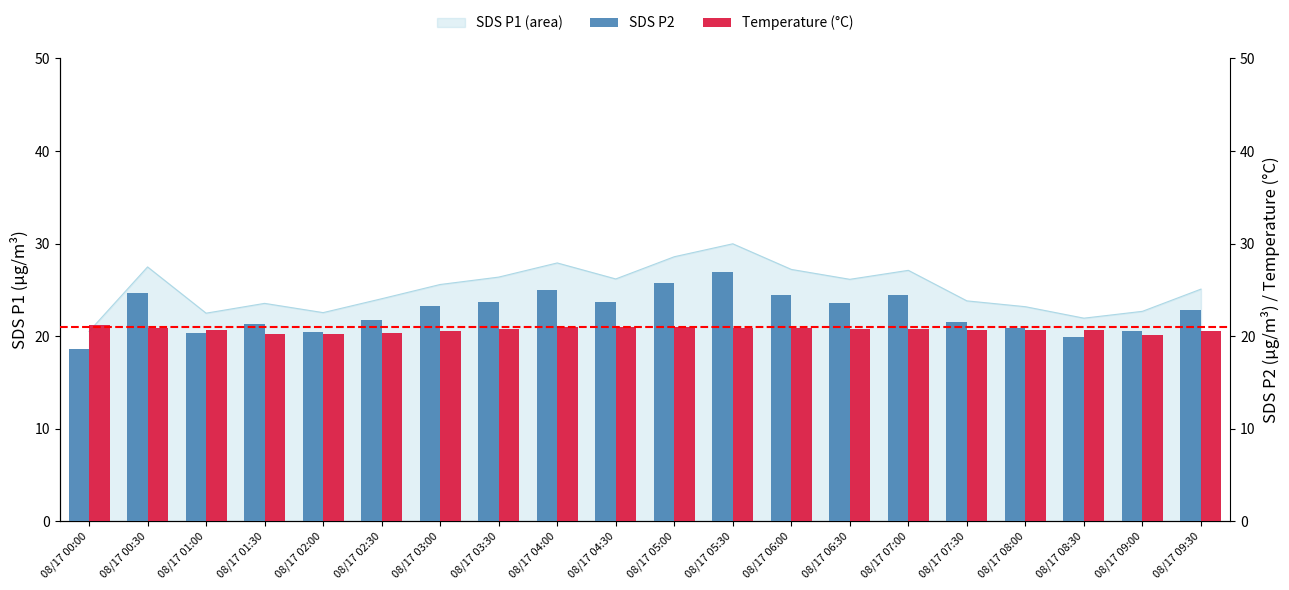

The value of SDS P2 at 08/17 05:30 is 27.0. True or false?

True